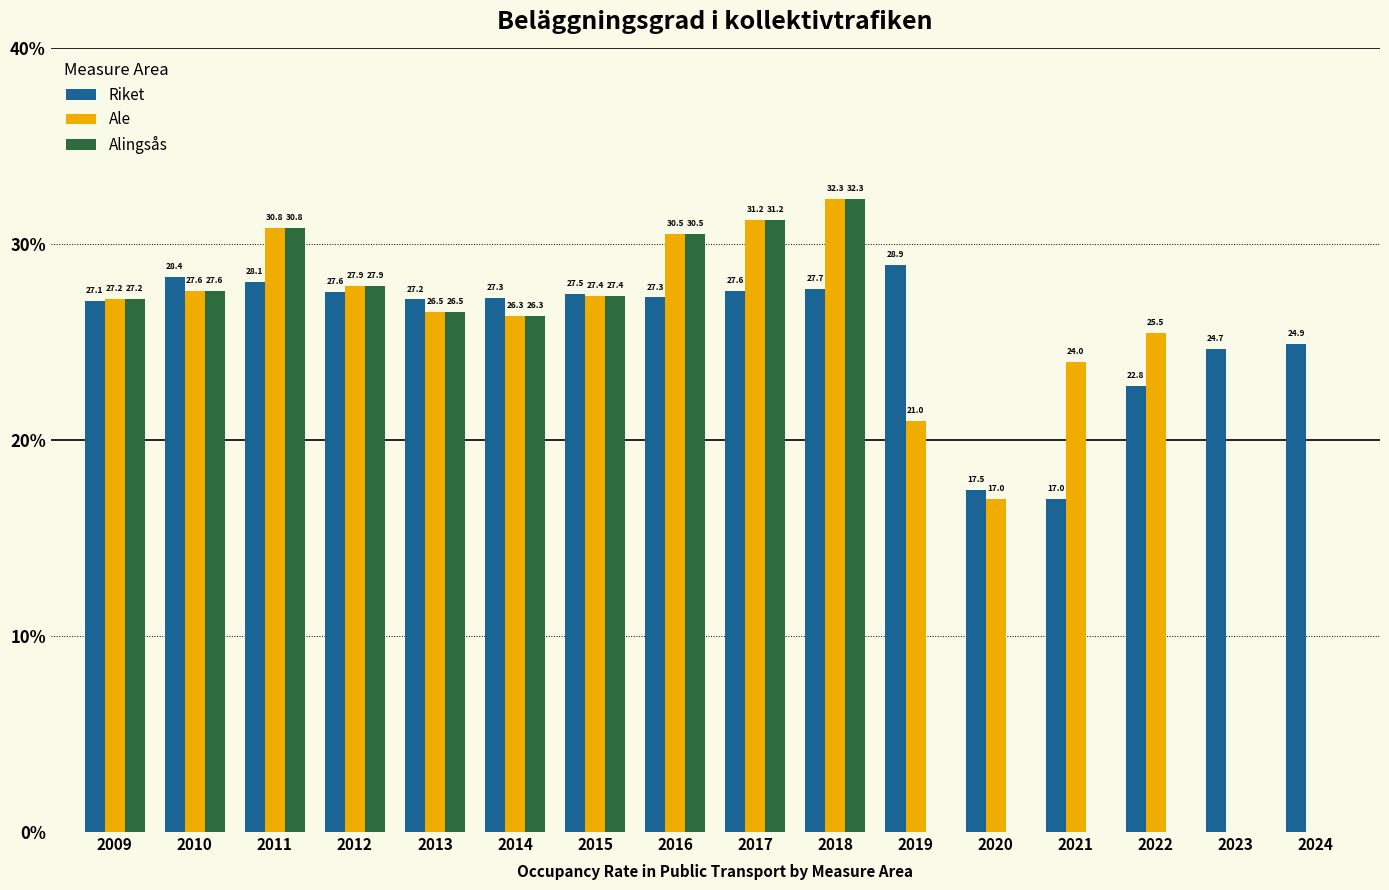

At which category is the sum across all series the highest?

2018